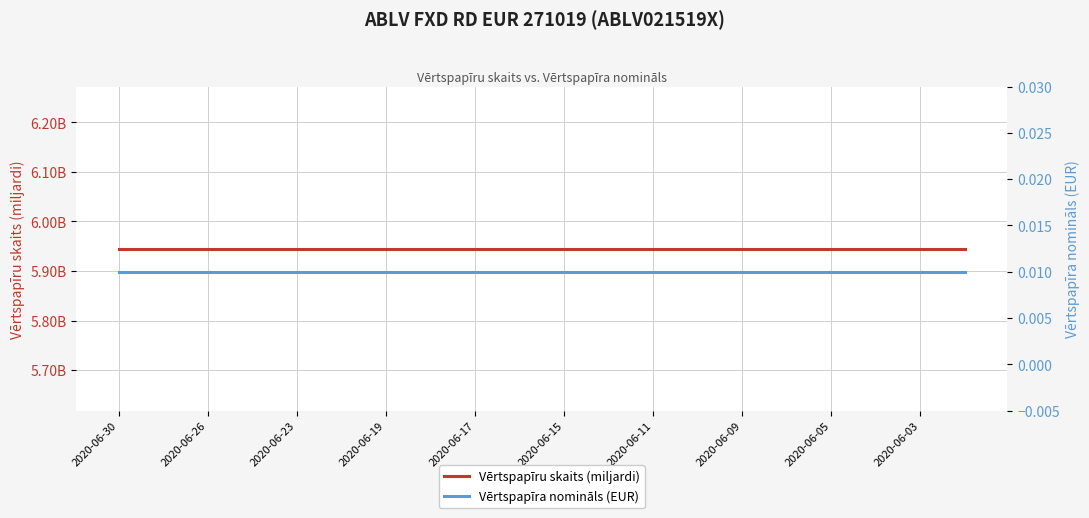

The value of Vērtspapīru skaits (miljardi) at 2020-06-23 is 10.1. True or false?

False